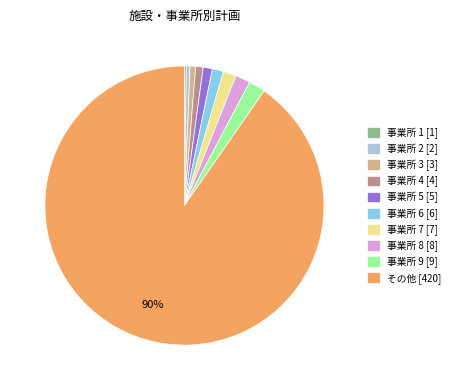

True or false: 事業所 2 [2] accounts for 7% of the total.

False